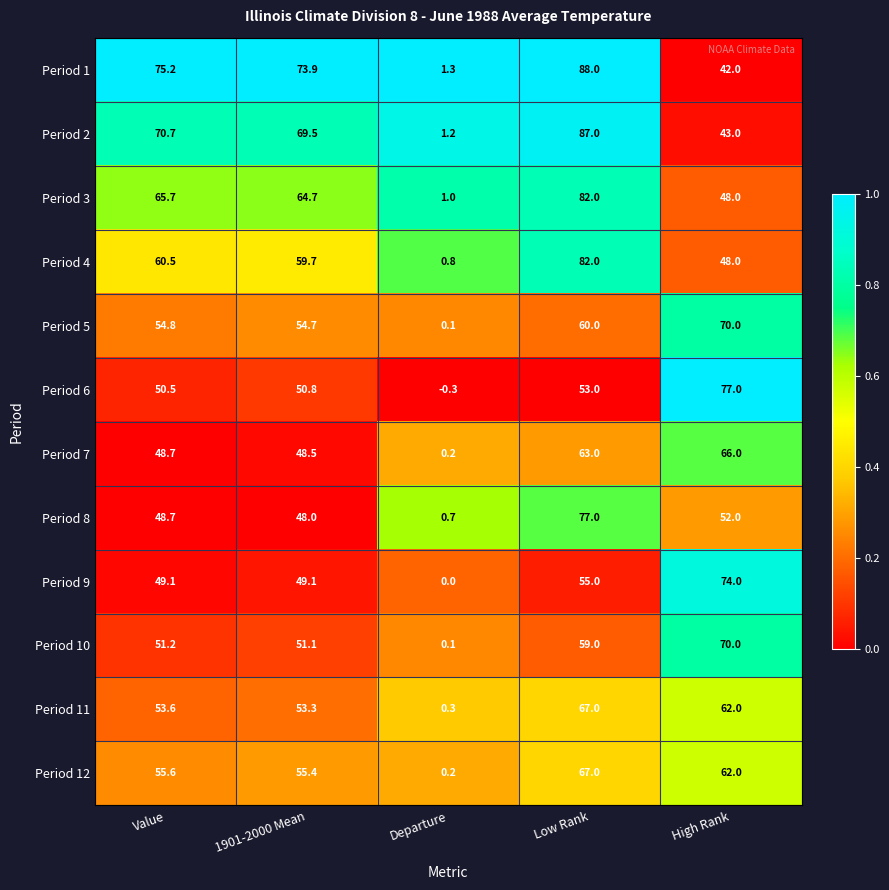

Which category has the lowest value in the Period 11 series?

Departure